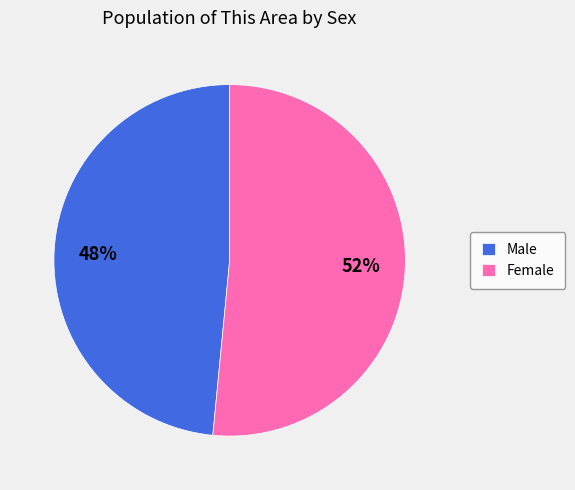

To the nearest percent, what portion does Male represent?

48%